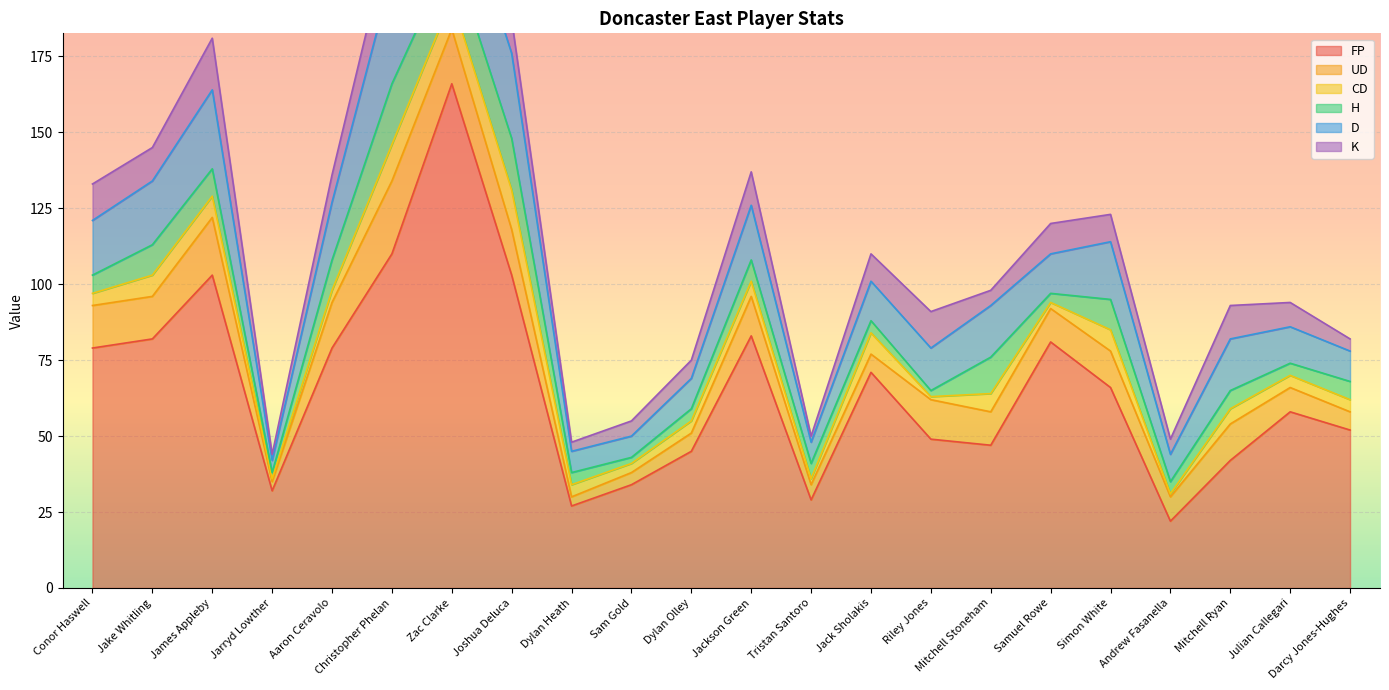

Is it true that FP equals 19 at Sam Gold?

False